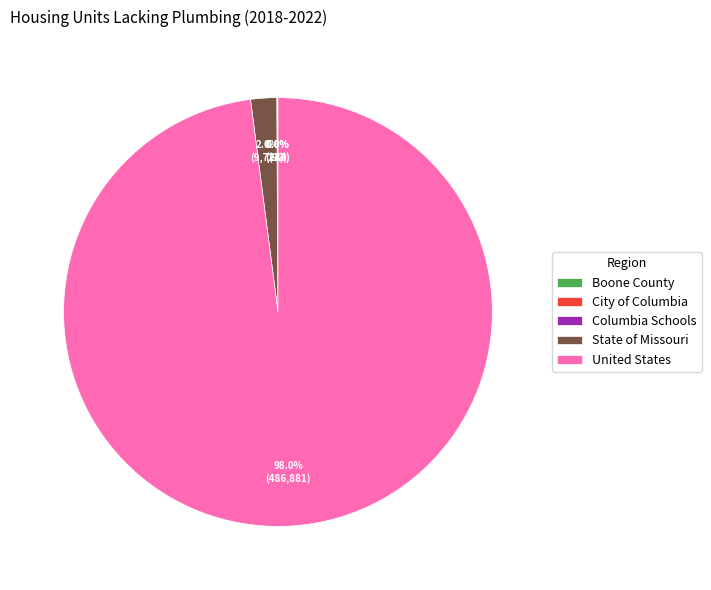

What is the largest slice in the pie chart?

United States